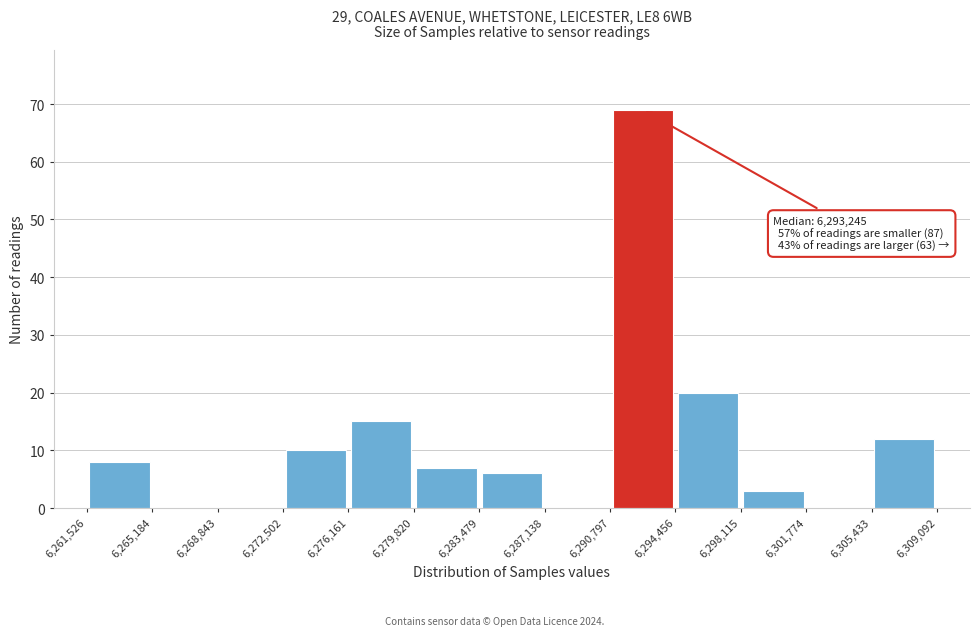

Over which range of the x-axis is the bar tallest?

6,290,797 to 6,294,456